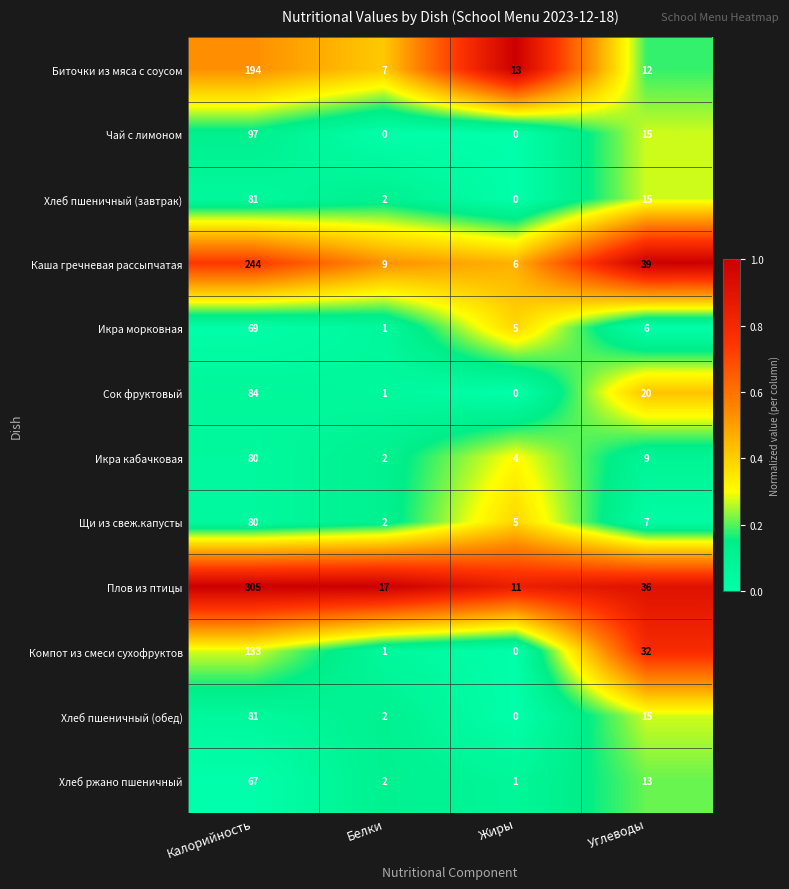

What is the minimum value for Биточки из мяса с соусом?

7